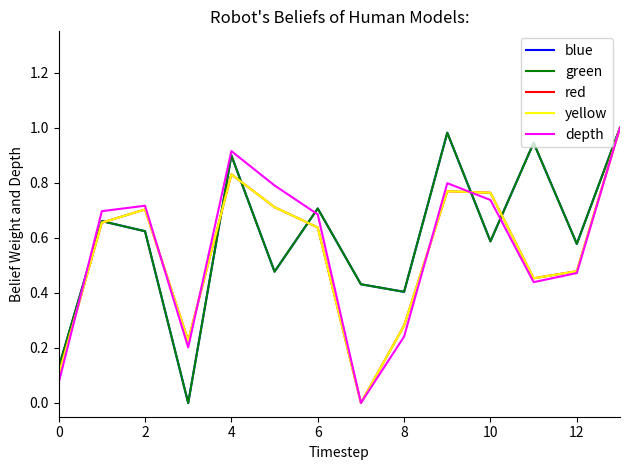

What is the difference between the maximum and minimum values in the yellow series?

1.0